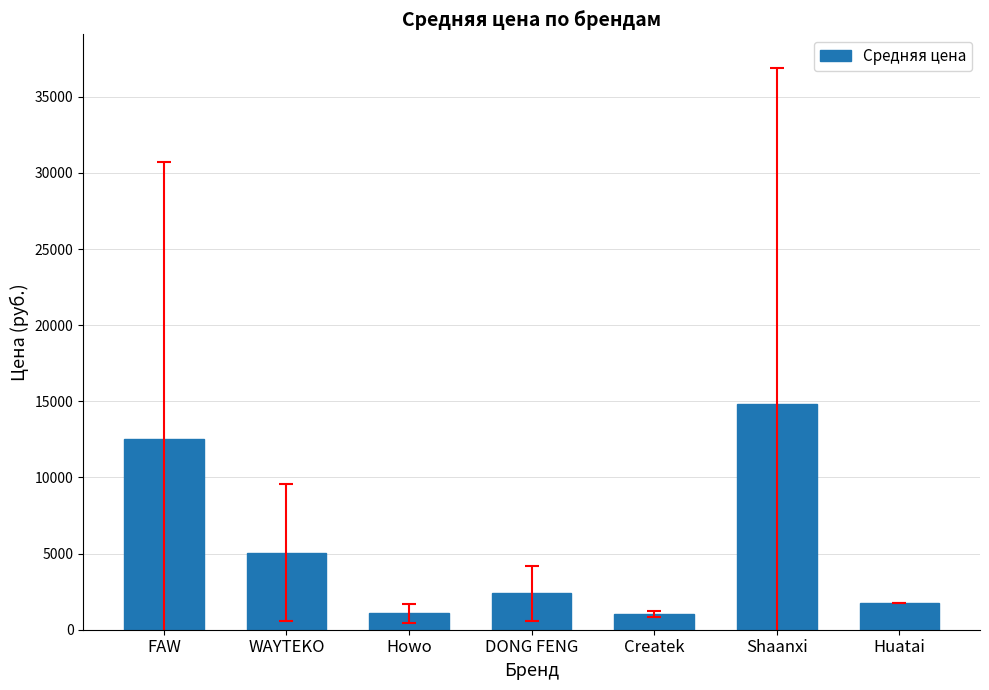

Where is the data nearest to the value 7916?

WAYTEKO